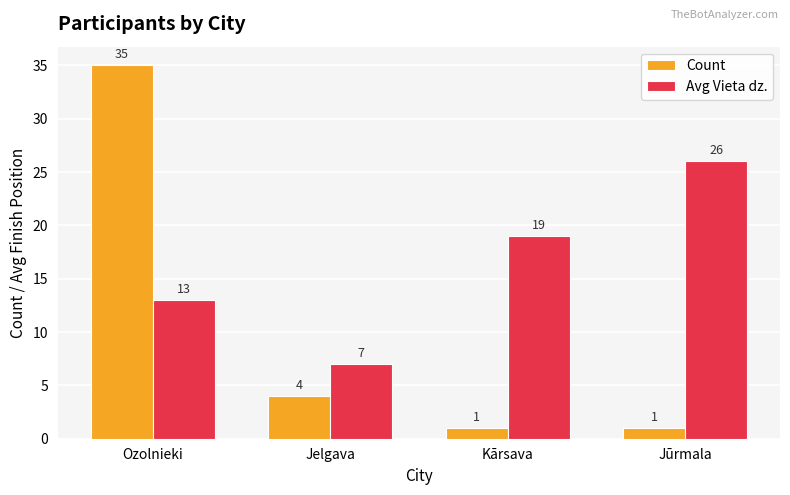

True or false: Avg Vieta dz. has a value of 13 at Ozolnieki.

True